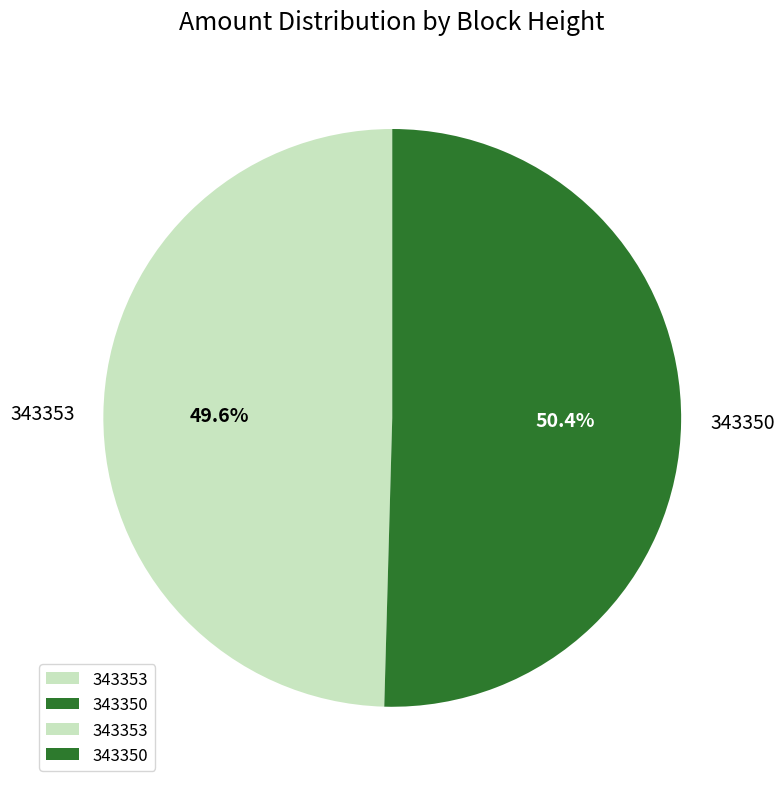

Which category has the smallest portion of the pie?

343353